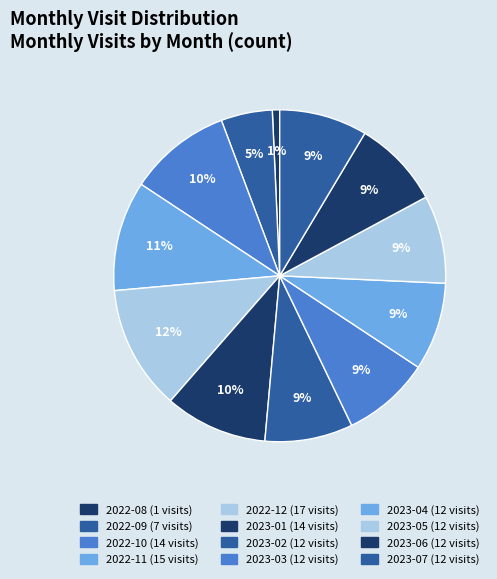

Is there any slice that represents more than half of the pie?

No